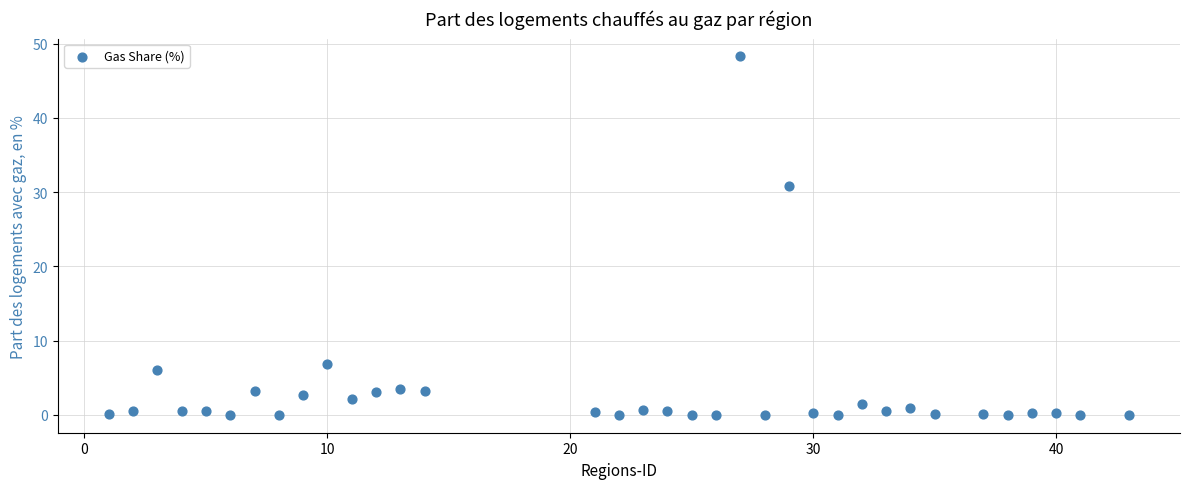

What is the range of Y values (max minus min)?

48.3